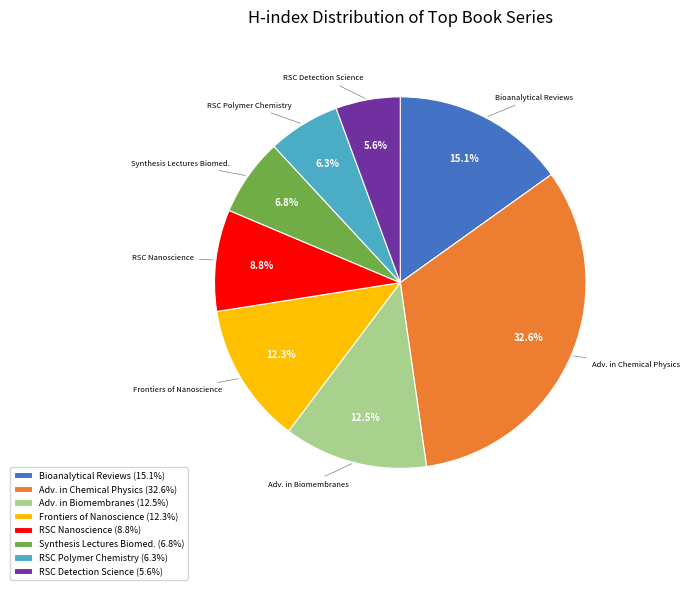

What is the ratio of the value at Bioanalytical Reviews to the value at RSC Nanoscience?

1.7